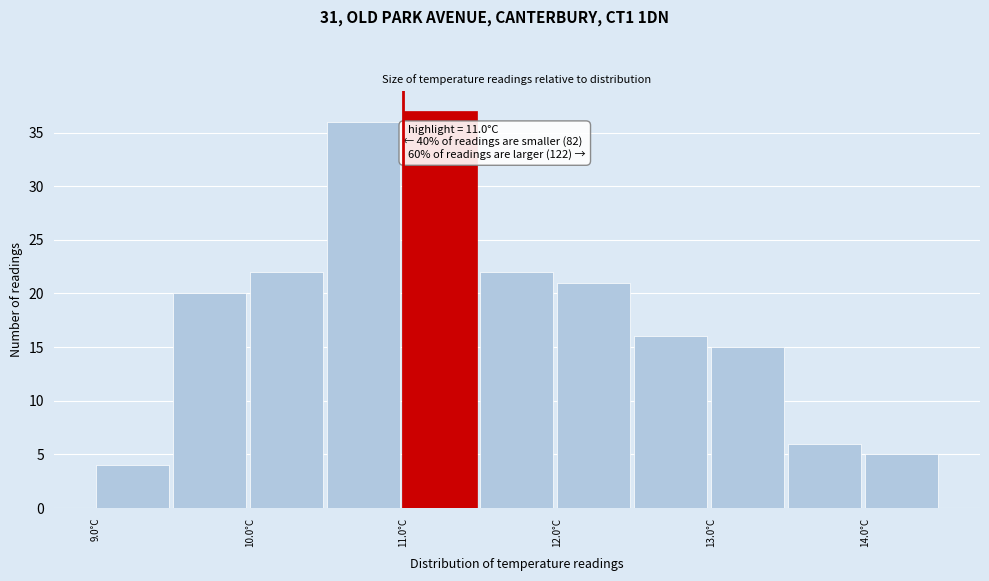

Which range on the x-axis has the tallest bar?

11.0 to 11.5